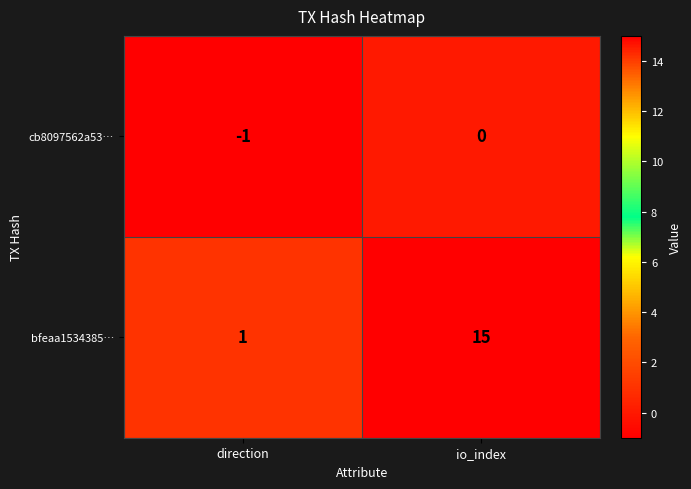

Which category has the highest value across all series?

io_index